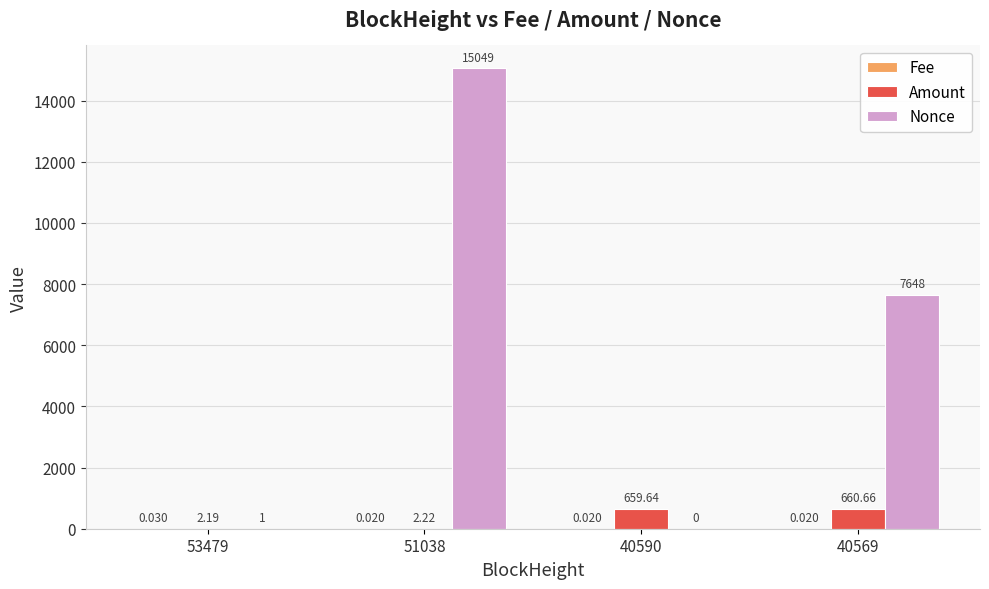

Which series has the widest spread of values?

Nonce